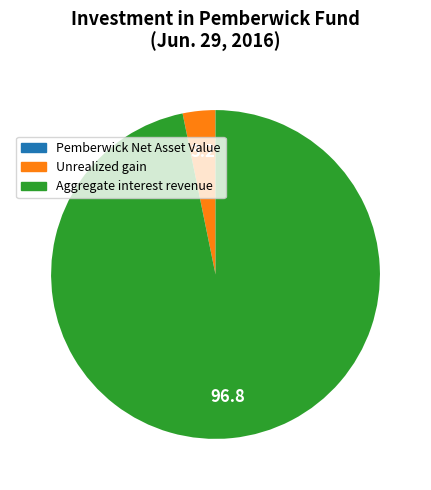

Between Aggregate interest revenue and Unrealized gain, which is larger?

Aggregate interest revenue